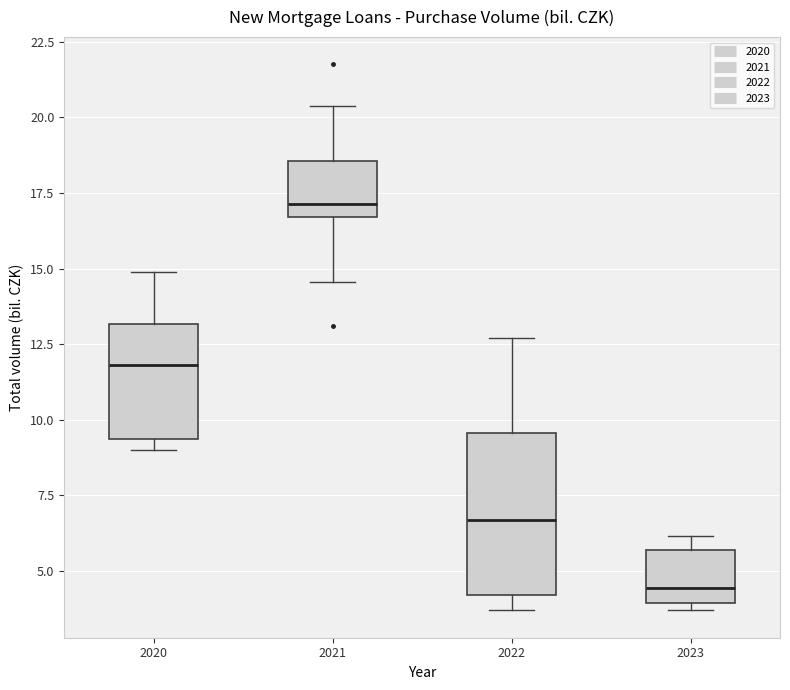

Where does the median line of the box at x = 2020 sit on the y-axis? The values are not printed on the chart, so give them approximately, as read against the axis.

12.0